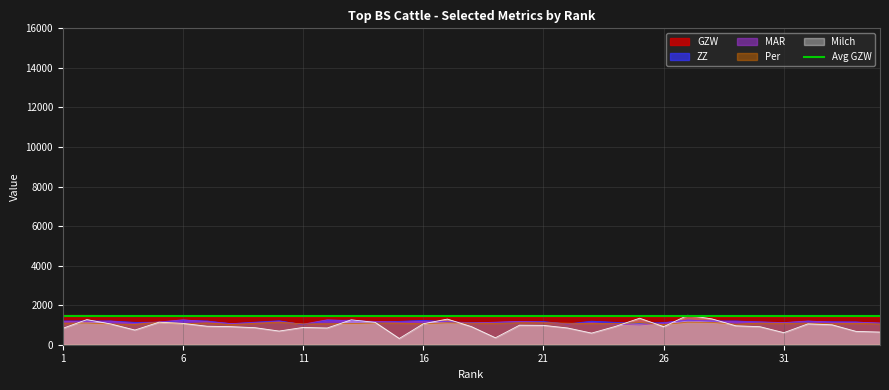

How many interior local valleys does the Per series have?

10